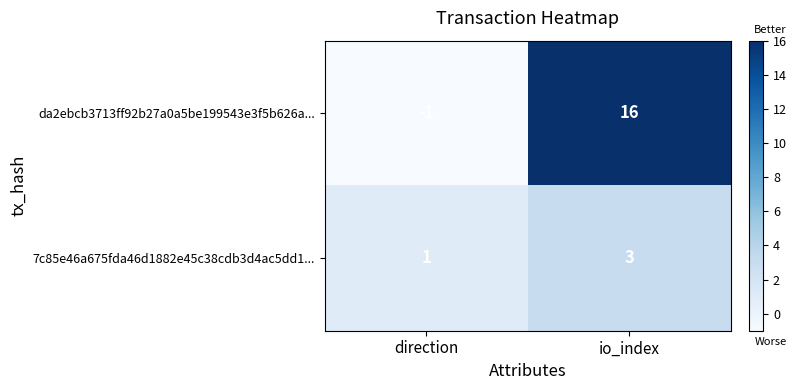

What is the difference between the da2ebcb3713ff92b27a0a5be199543e3f5b626a... values at io_index and direction?

17